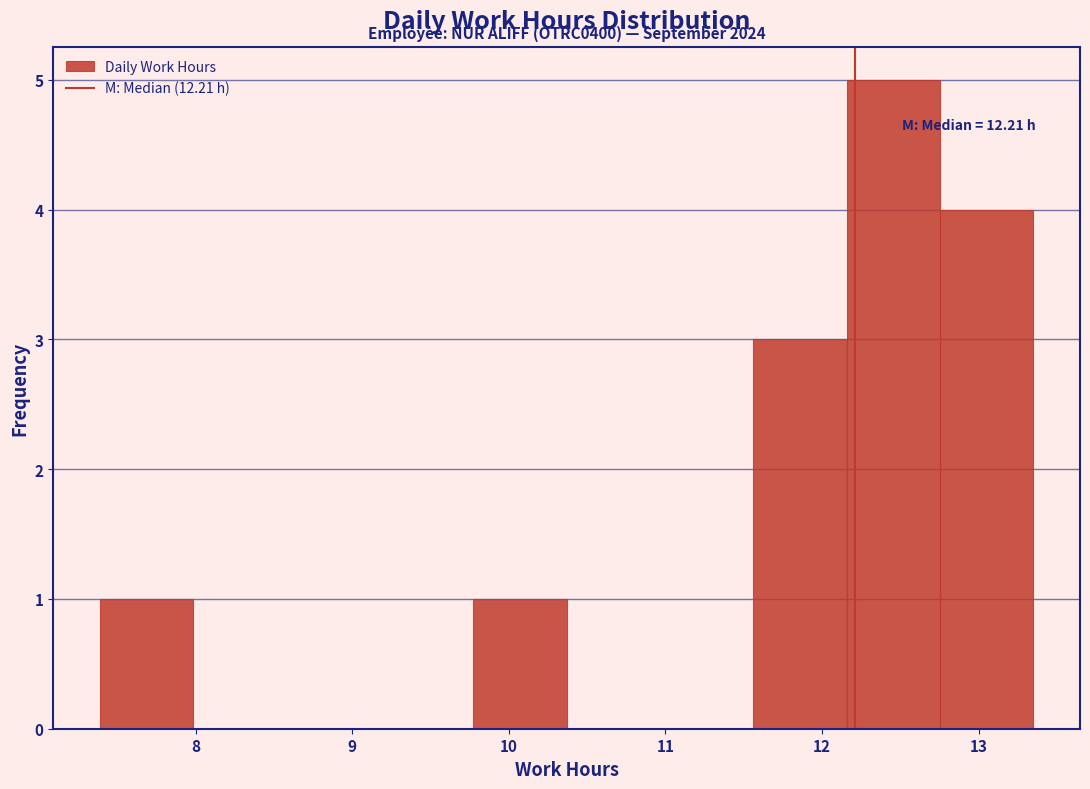

Over which range of the x-axis is the bar tallest?

12.2 to 12.8